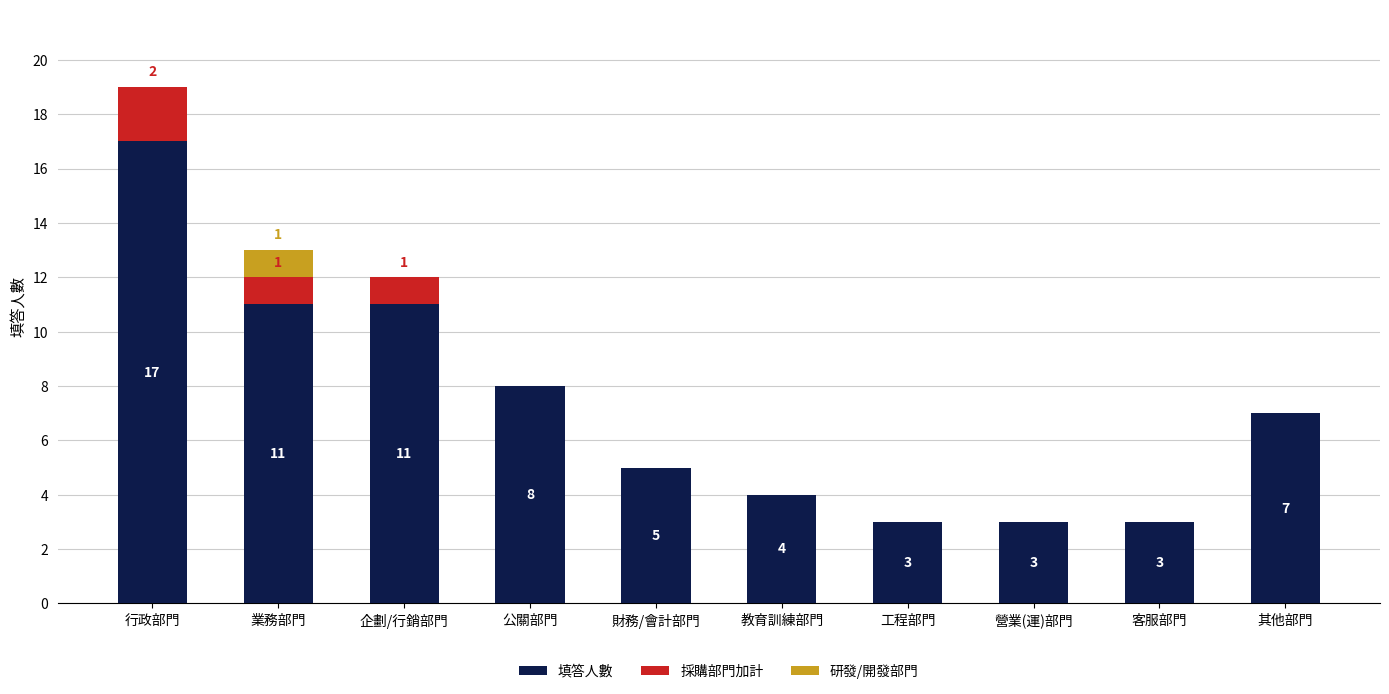

At which category is the sum across all series the highest?

行政部門